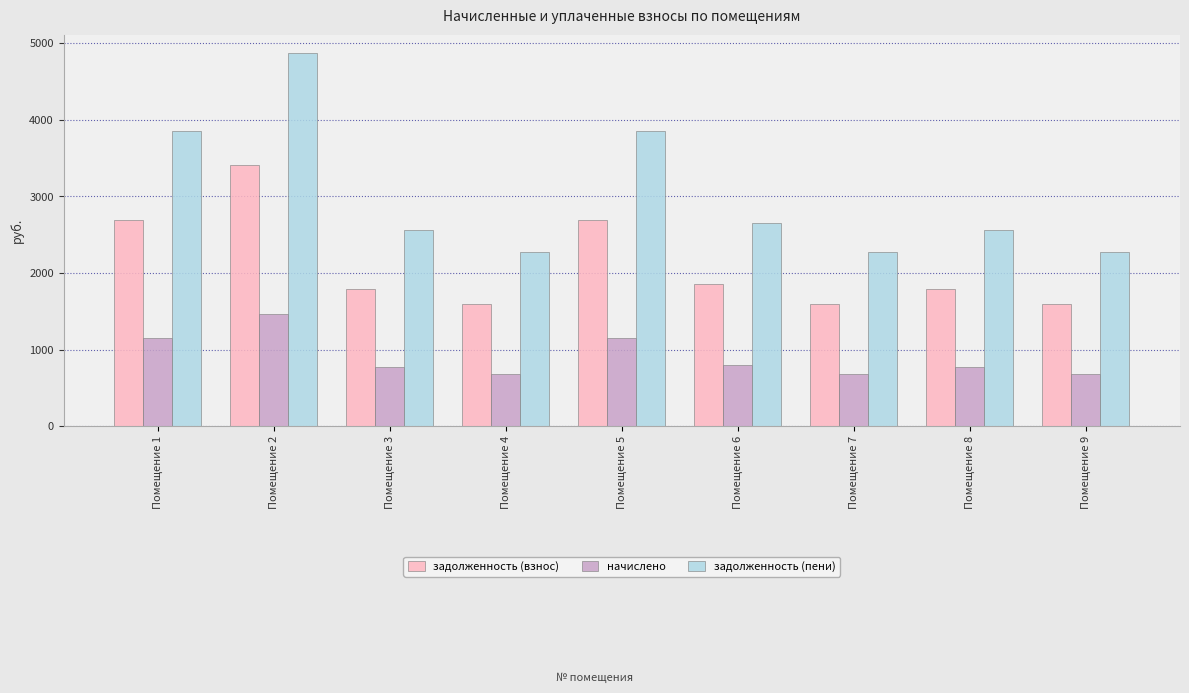

What is the approximate value of начислено at Помещение 3?

769.3